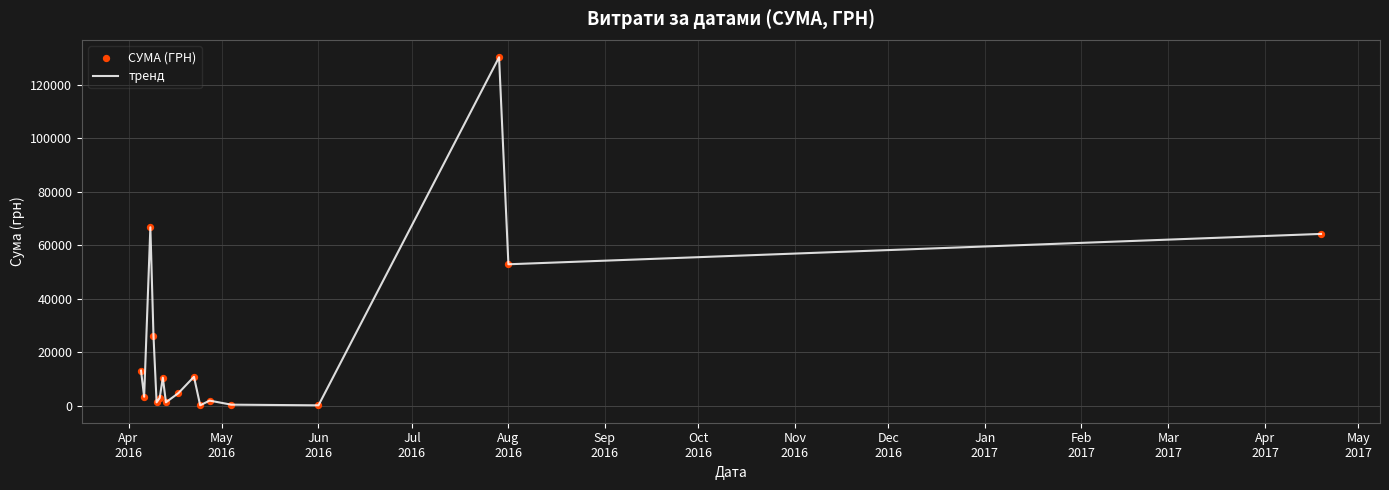

What is the difference between the maximum and minimum values?

130203.7